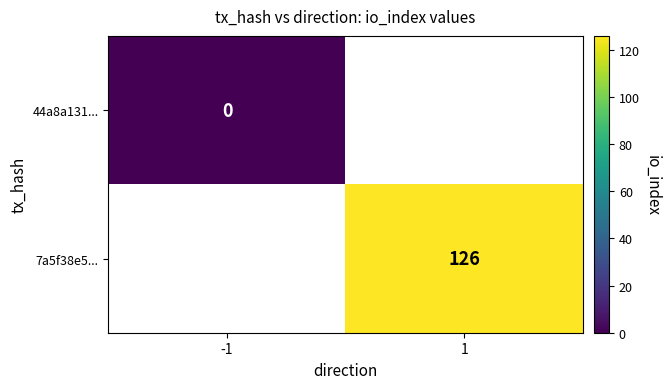

Is it true that 7a5f38e5... equals 195 at 1?

False